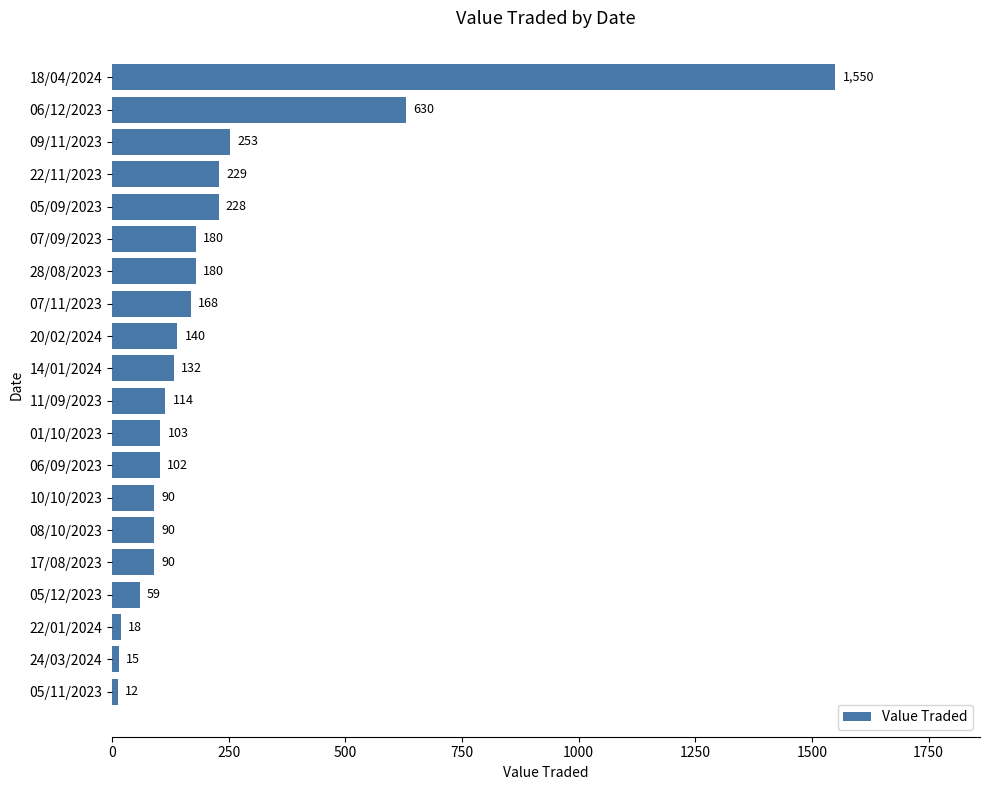

The value at 07/09/2023 is 180. True or false?

True